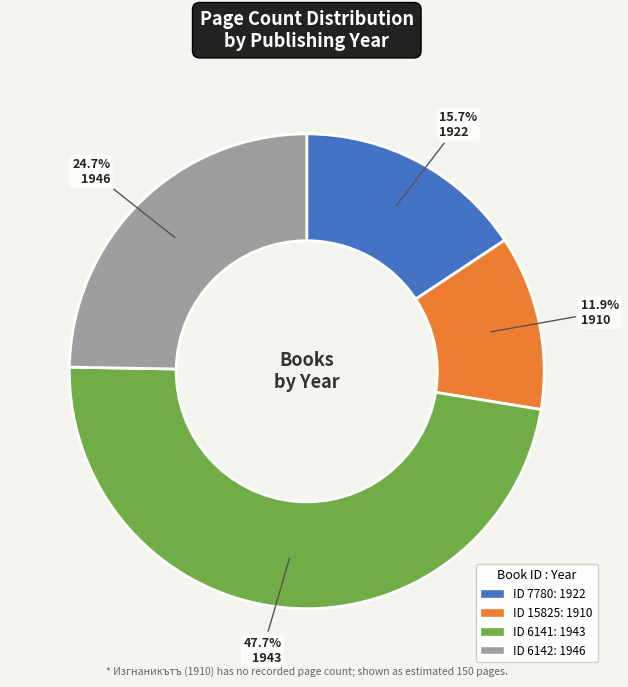

How many segments does this pie chart have?

4